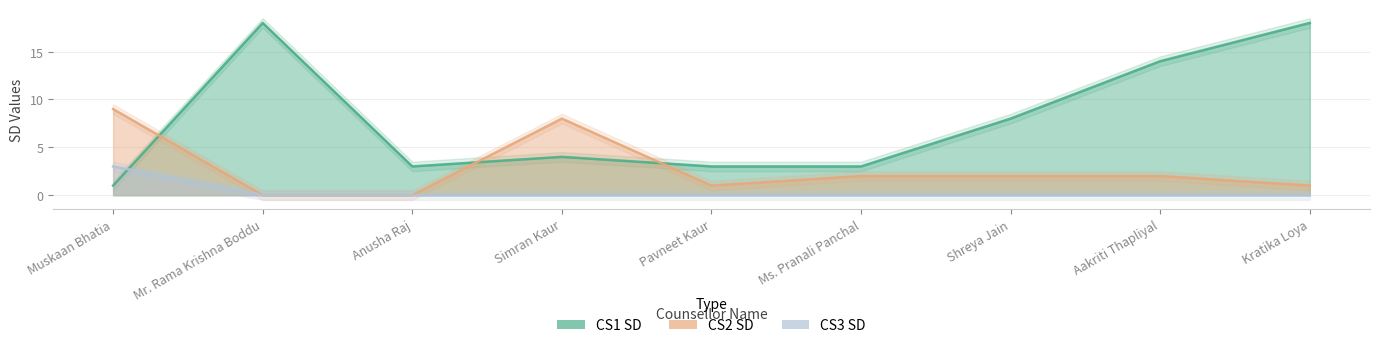

How many lines are shown in the chart?

3